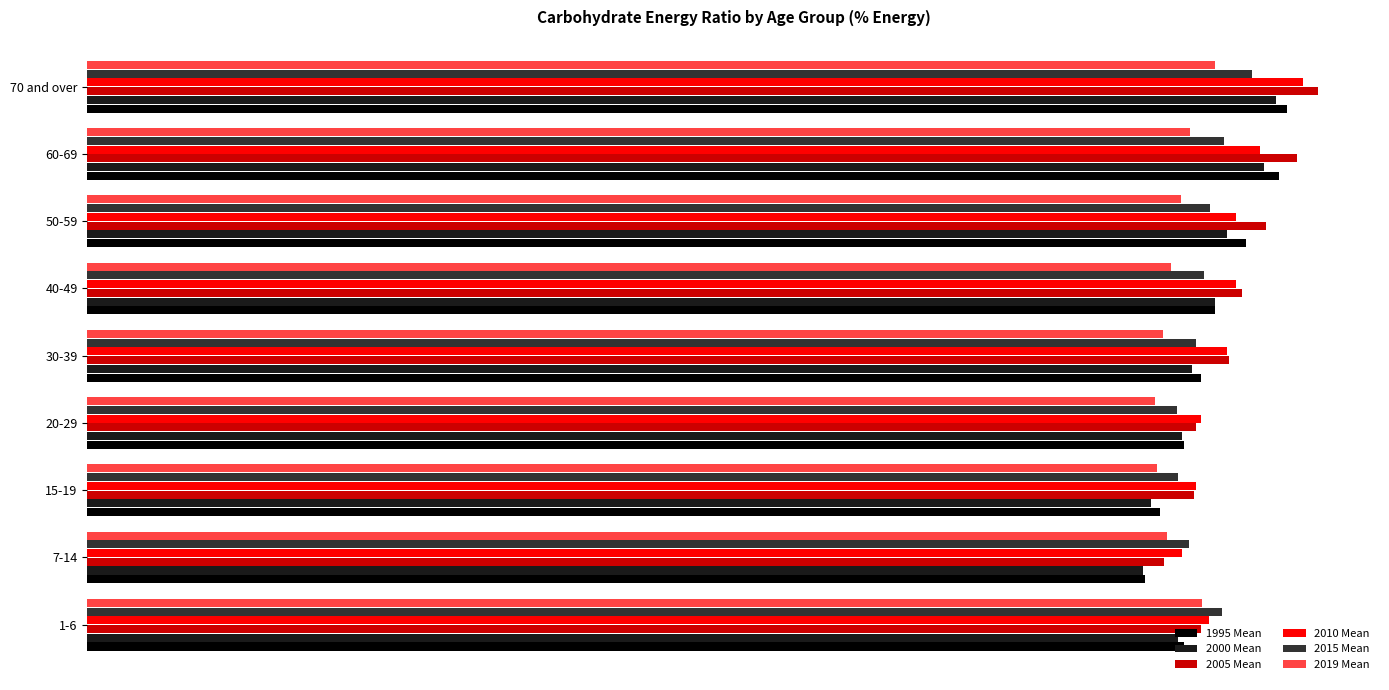

What are all the series names shown in the legend?

1995 Mean, 2000 Mean, 2005 Mean, 2010 Mean, 2015 Mean, 2019 Mean